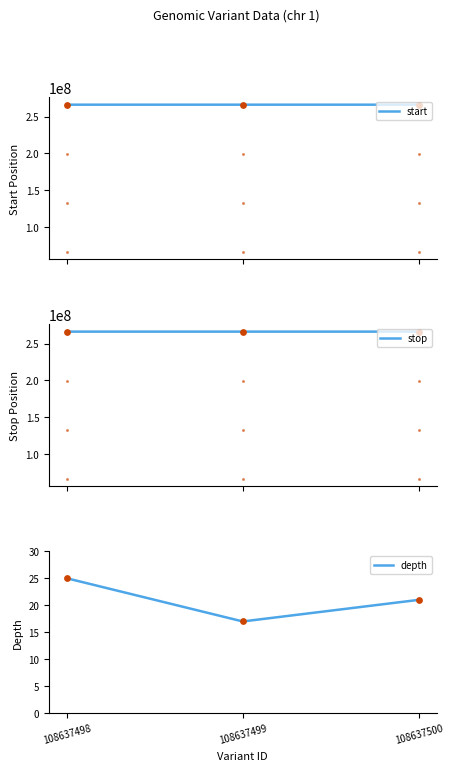

What is the total value across all series at 108637499?

532155290